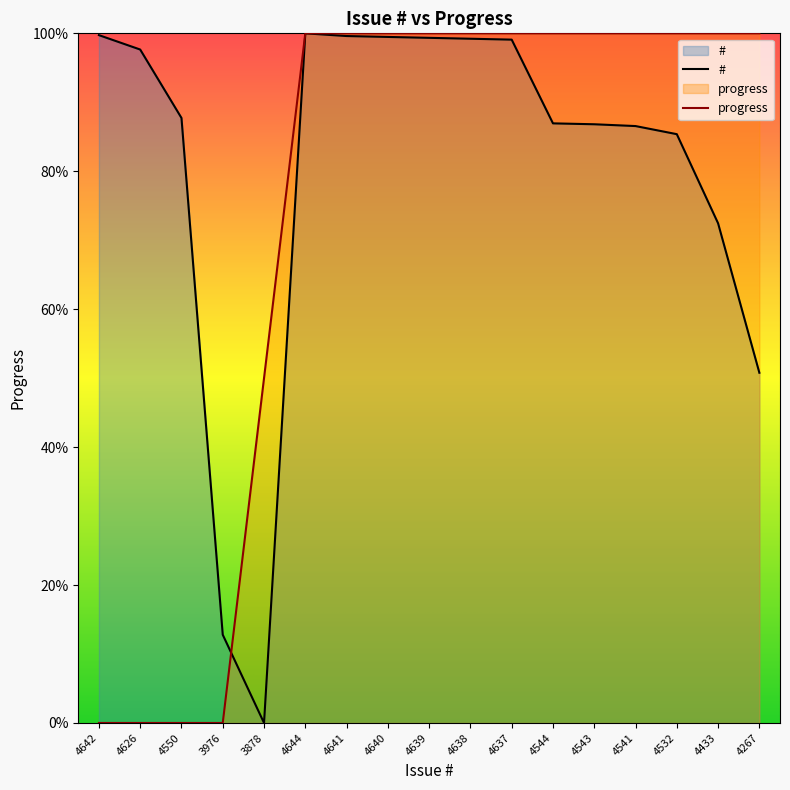

True or false: # has a value of 86.8 at 4543.

True